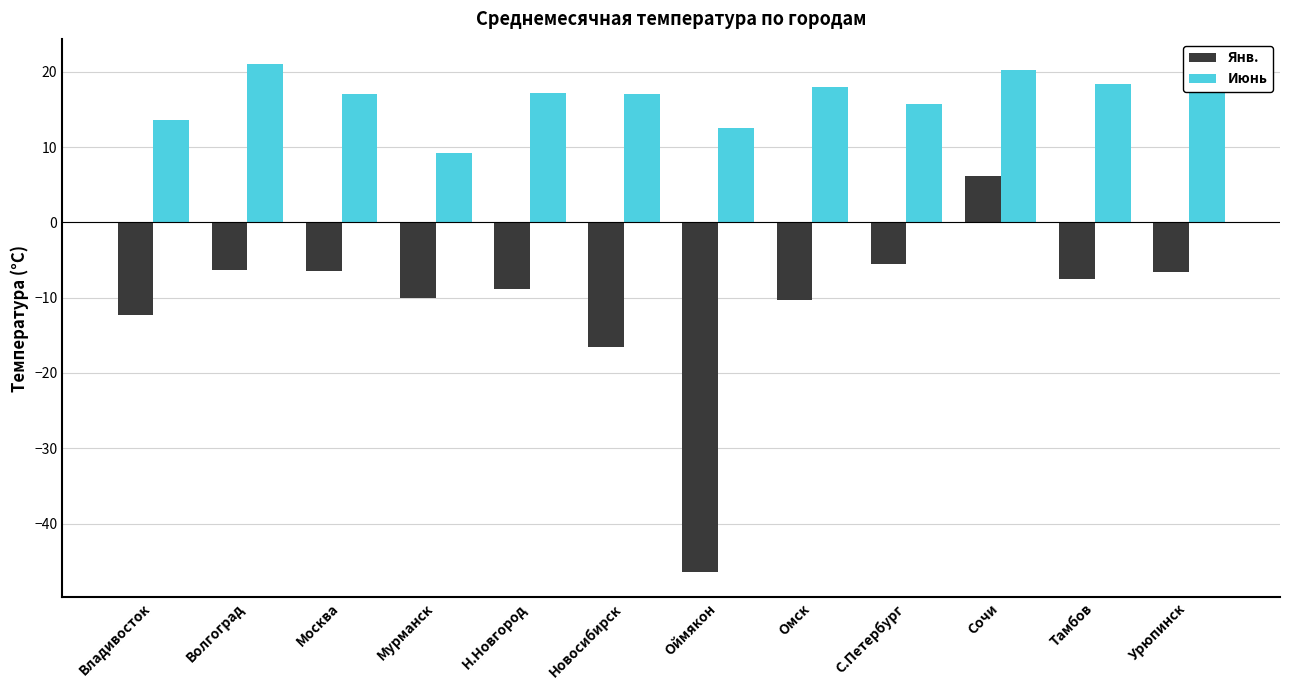

What position from the left is Владивосток?

1